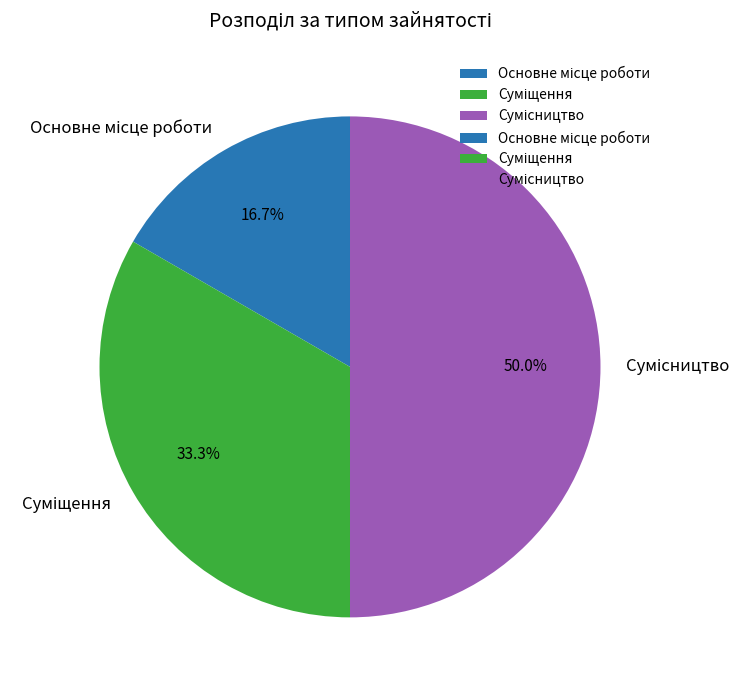

Count the number of slices in the pie.

3